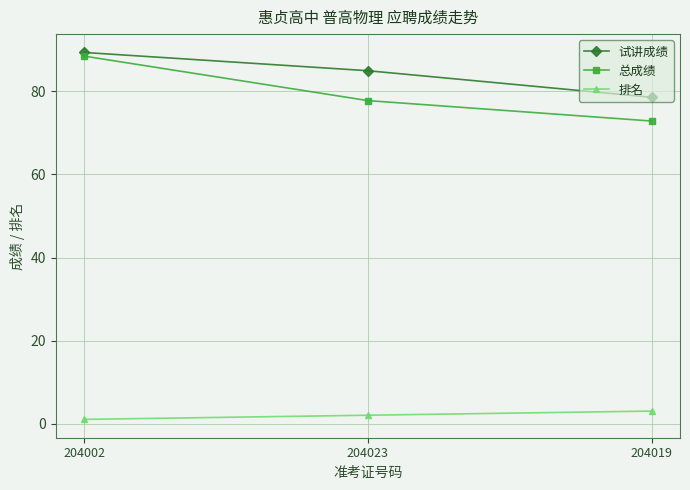

At how many categories does at least one series exceed 20?

3